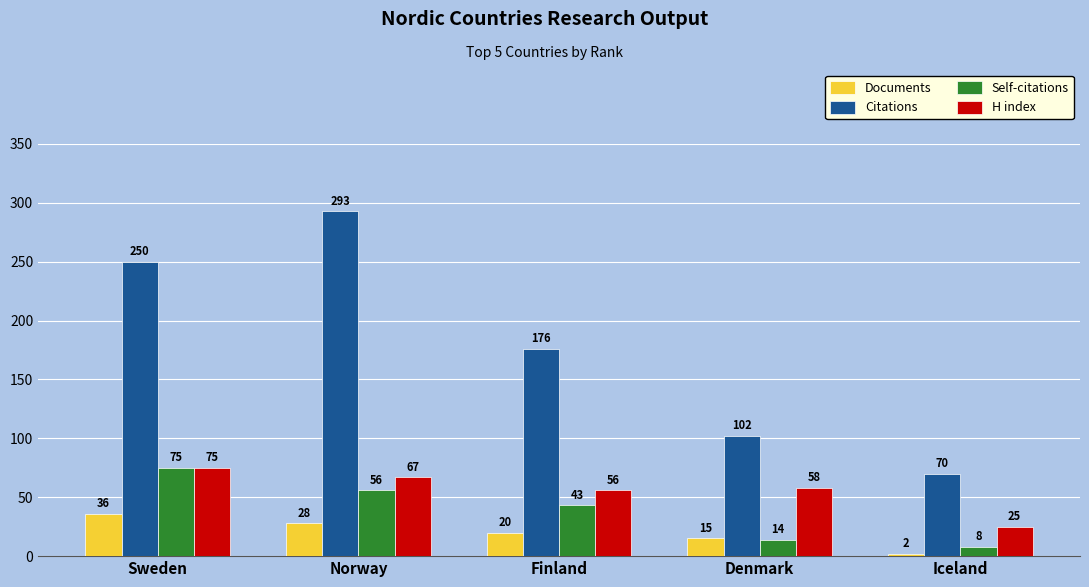

At how many categories does at least one series exceed 223?

2